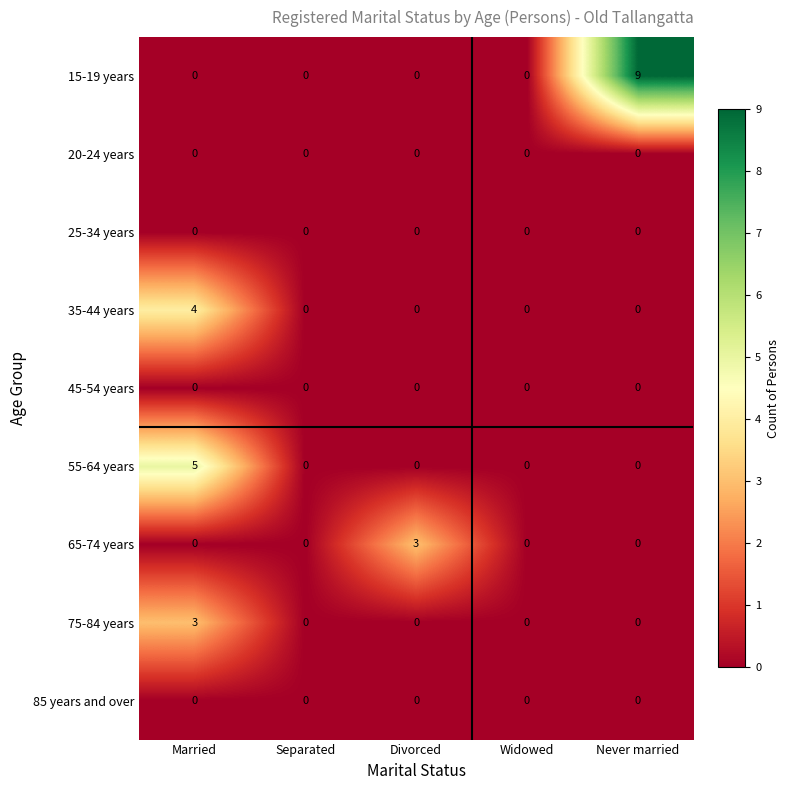

What is the spread (max minus min) of values at Never married?

9